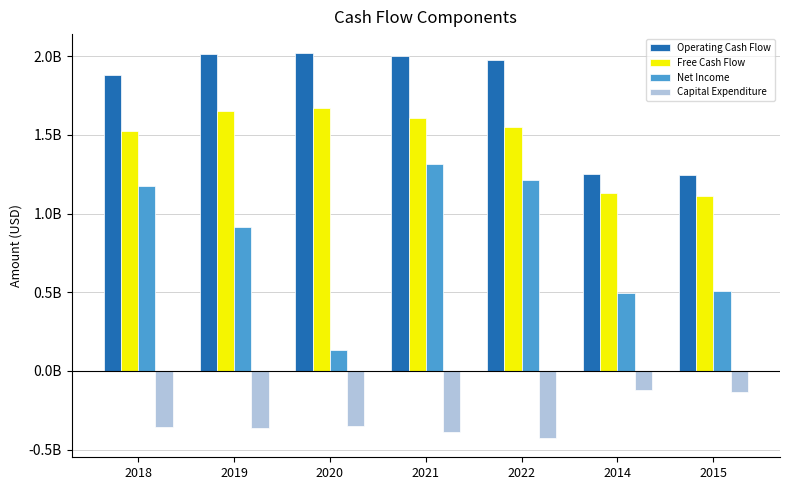

Is the value of Operating Cash Flow at 2015 greater than the value of Net Income at 2014?

Yes